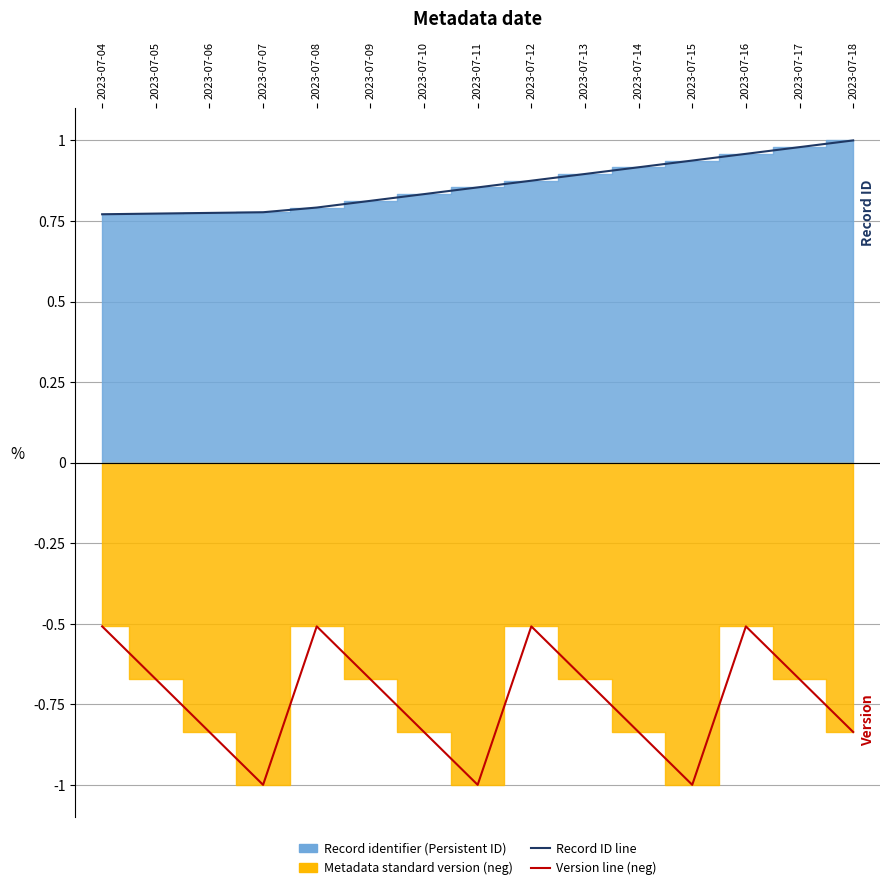

True or false: Record ID line and Version line (neg) intersect in this chart.

False